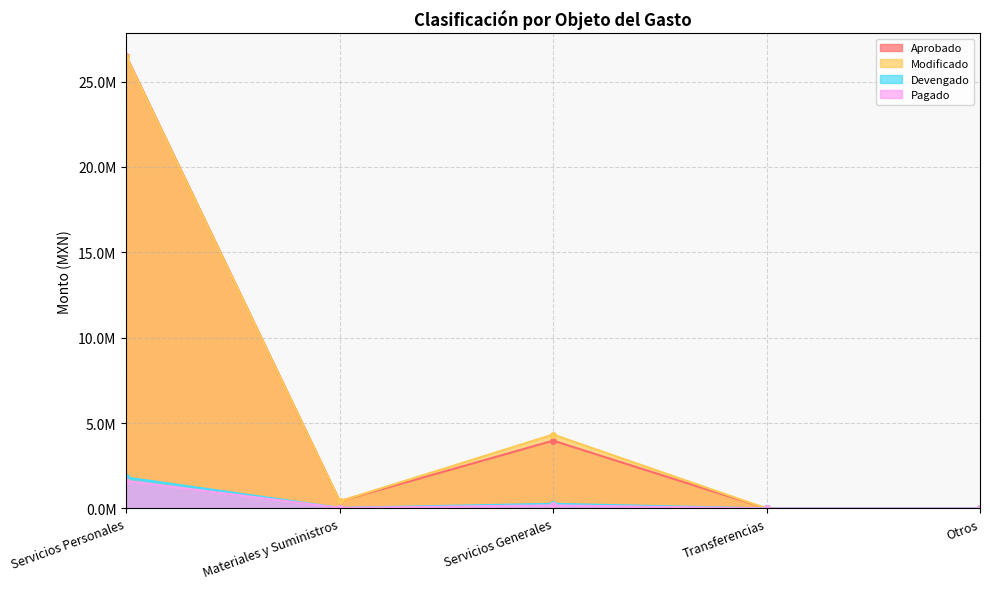

How many values in the Devengado series exceed 31040?

3